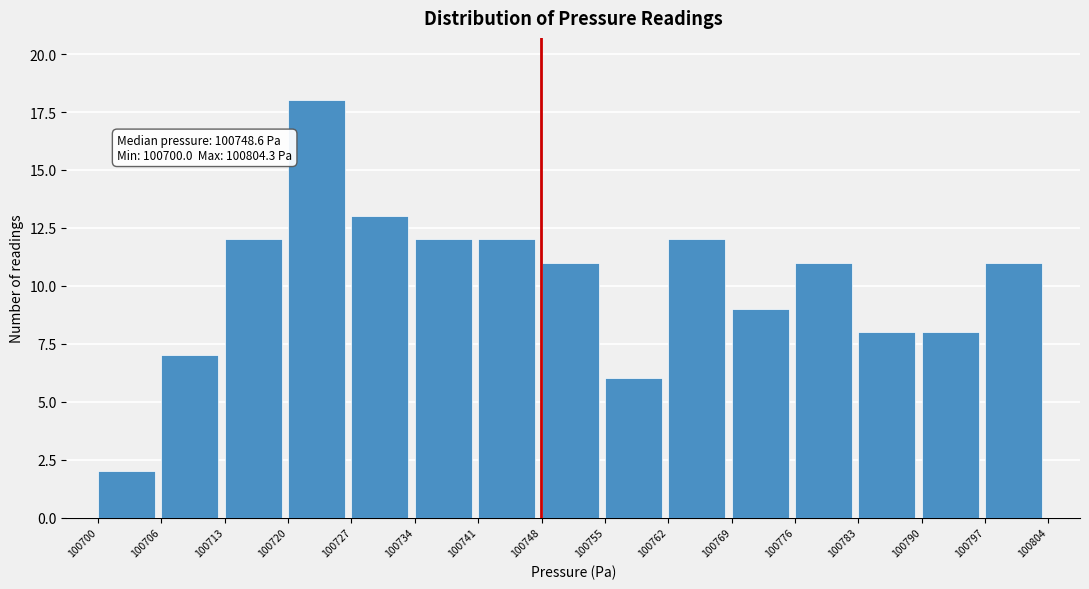

Over which range of the x-axis is the bar tallest?

100720 to 100727